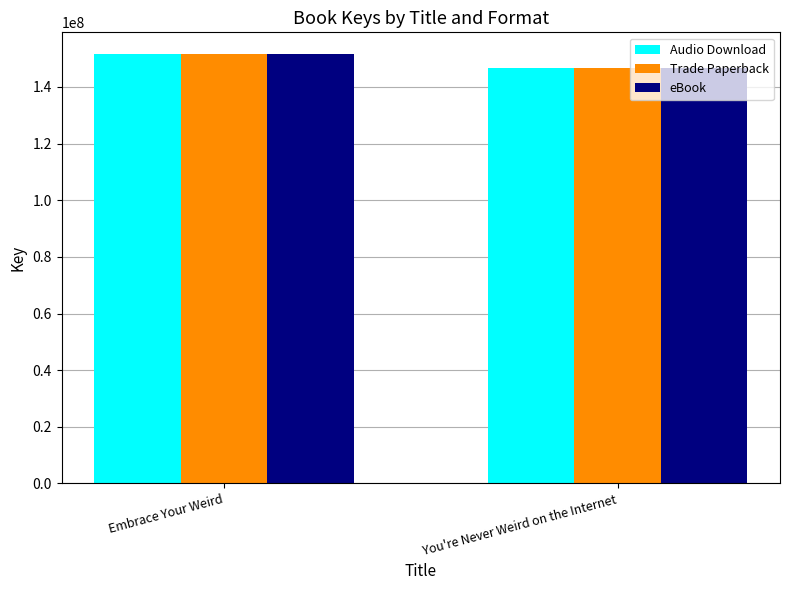

The value of eBook at You're Never Weird on the Internet is 205697811. True or false?

False